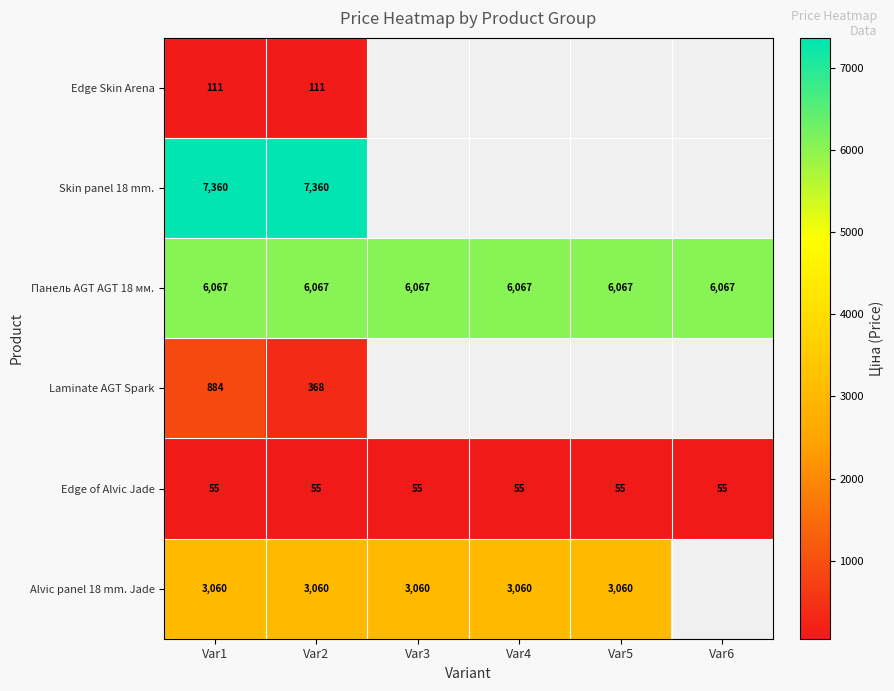

Is the value of Панель AGT AGT 18 мм. at Var4 greater than the value of Alvic panel 18 mm. Jade at Var3?

Yes